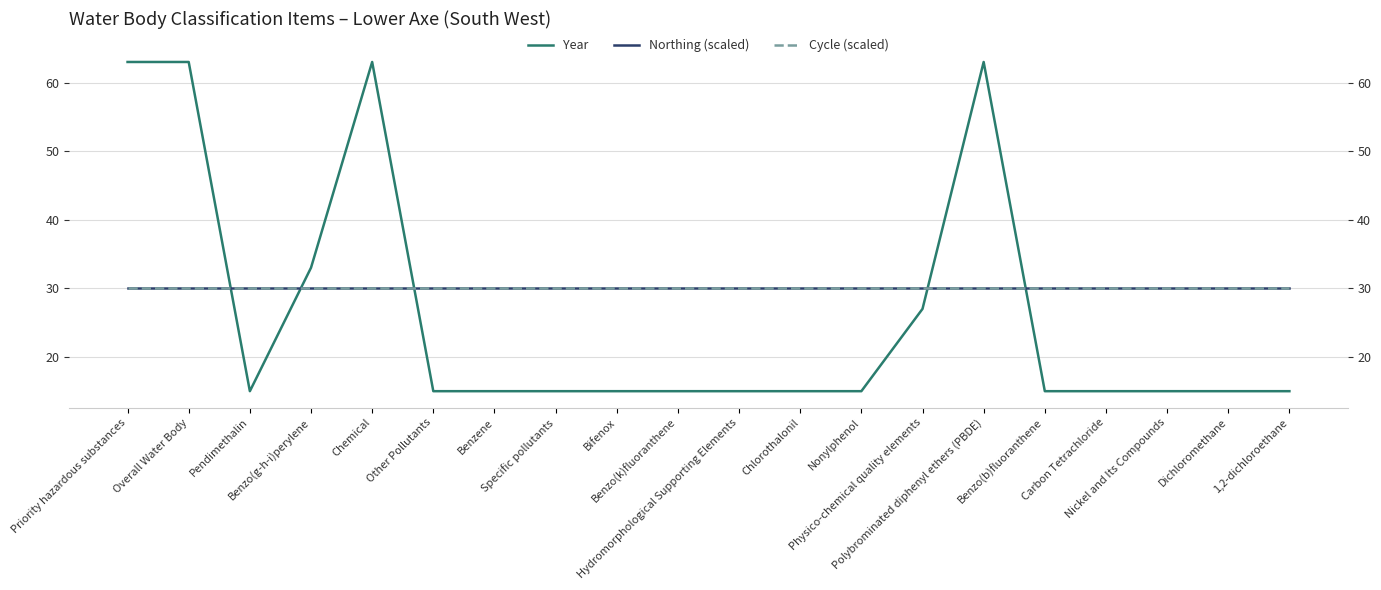

What is the spread (max minus min) of values at Overall Water Body?

33